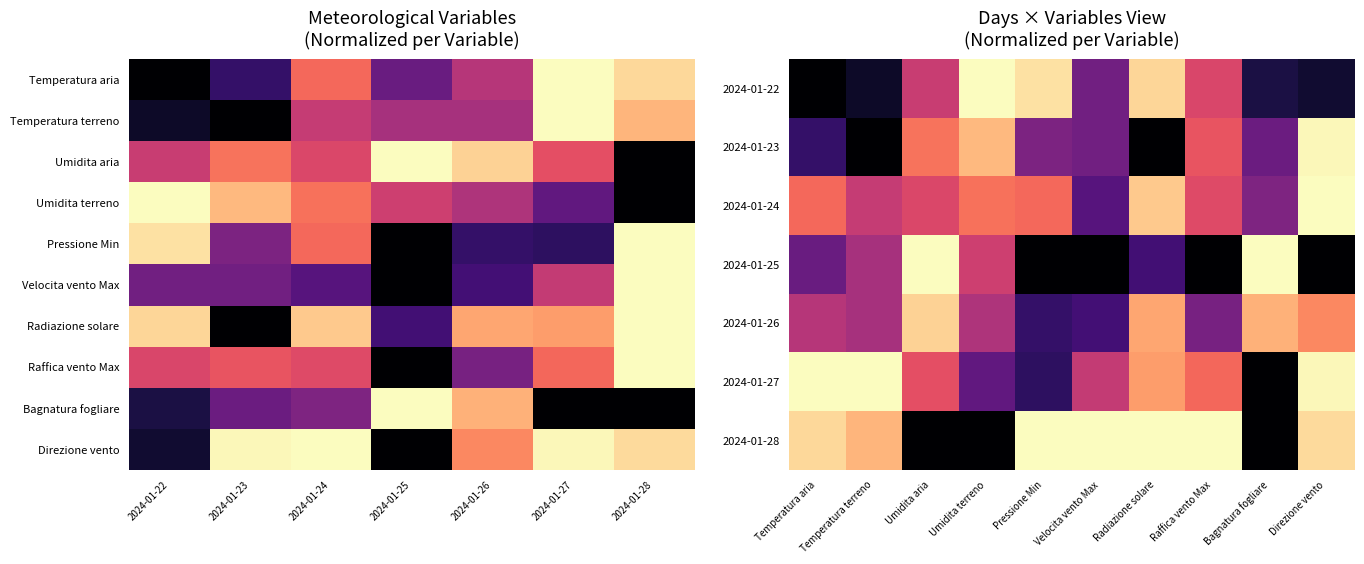

Count the Raffica vento Max values in the range 0 to 1.

7